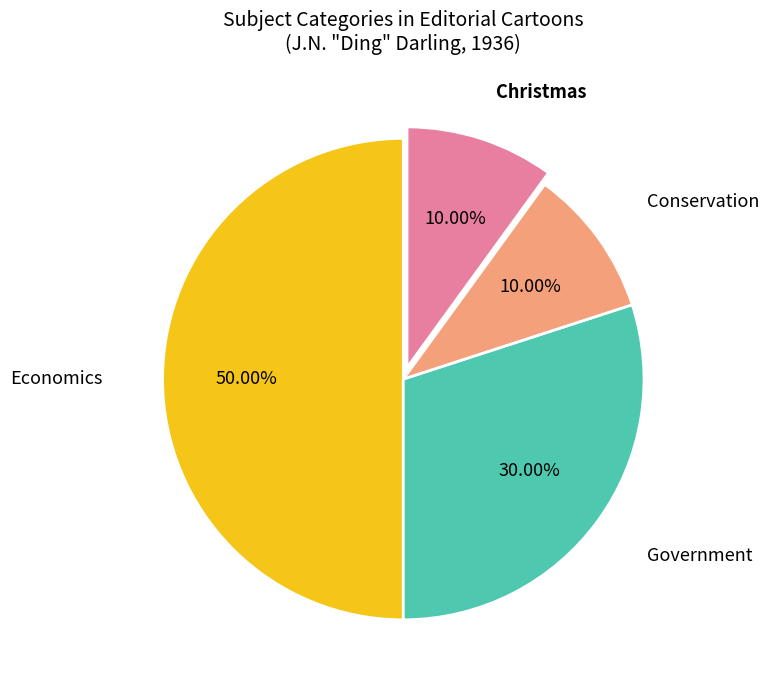

Which category has the biggest portion of the pie?

Economics